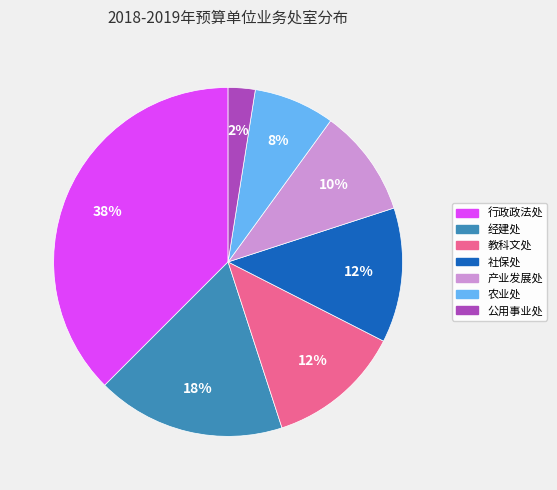

To the nearest percent, what is the average slice percentage?

14%